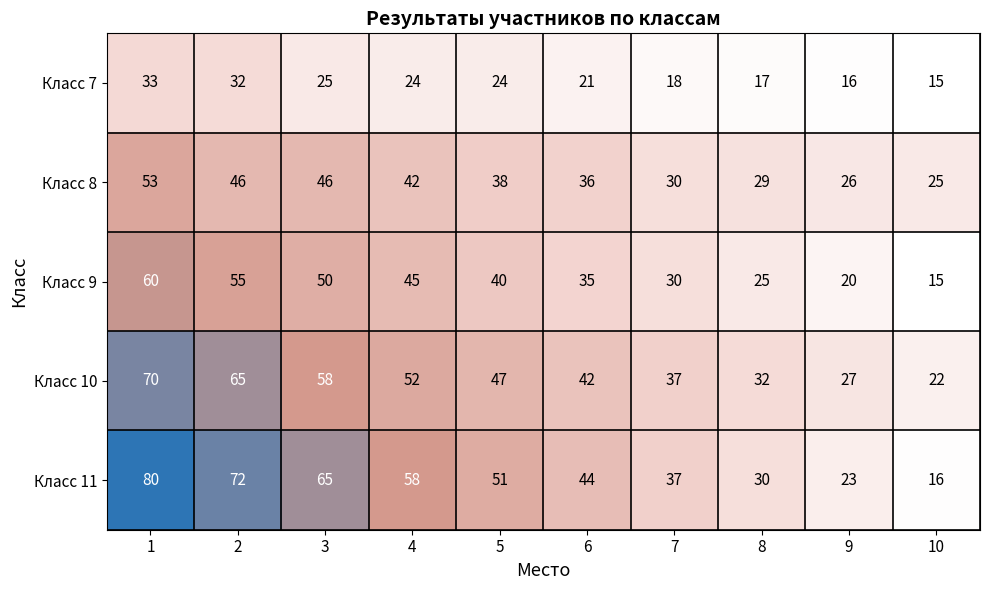

What is the sum of all Класс 8 values?

371